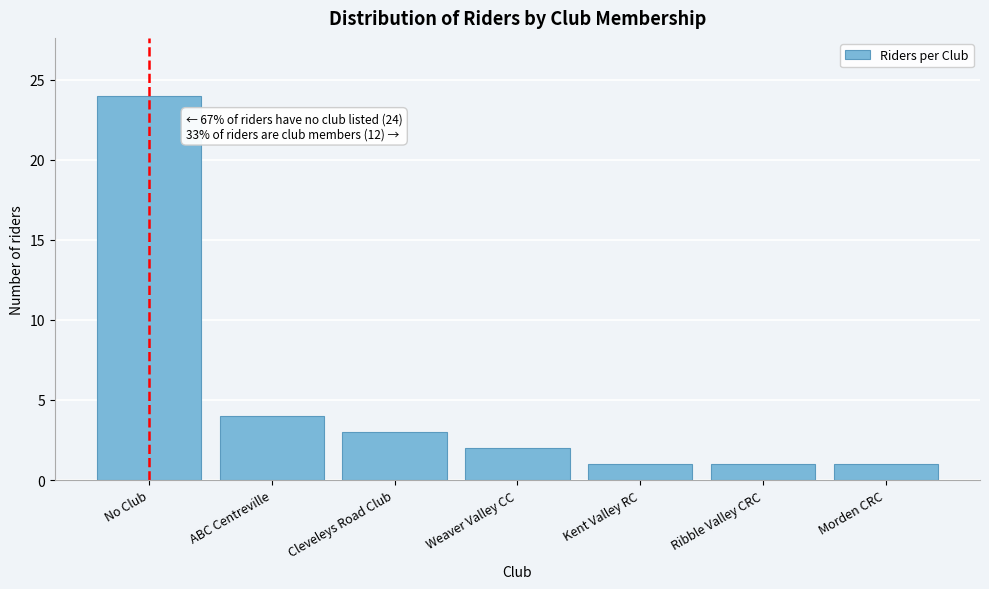

Reading left to right, list all the values displayed in this chart.

24	4	3	2	1	1	1